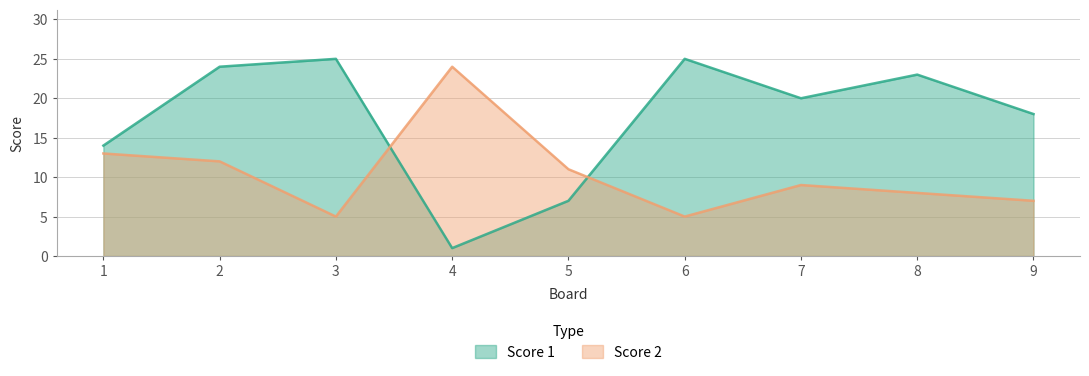

At which category does the chart reach its minimum across all series?

4